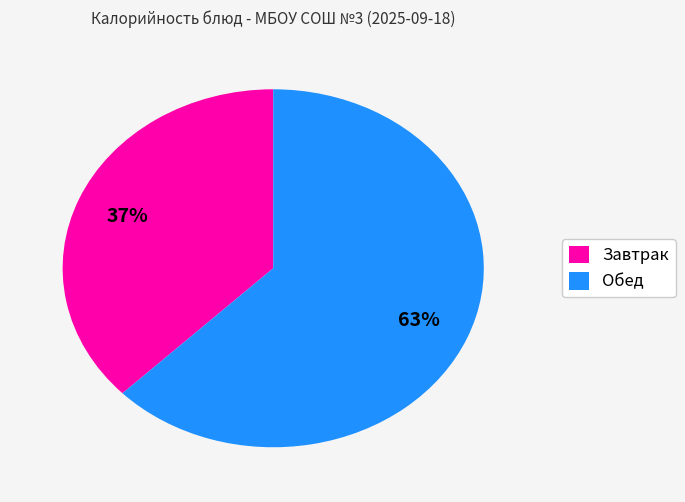

To the nearest percent, what is the average slice percentage?

50%